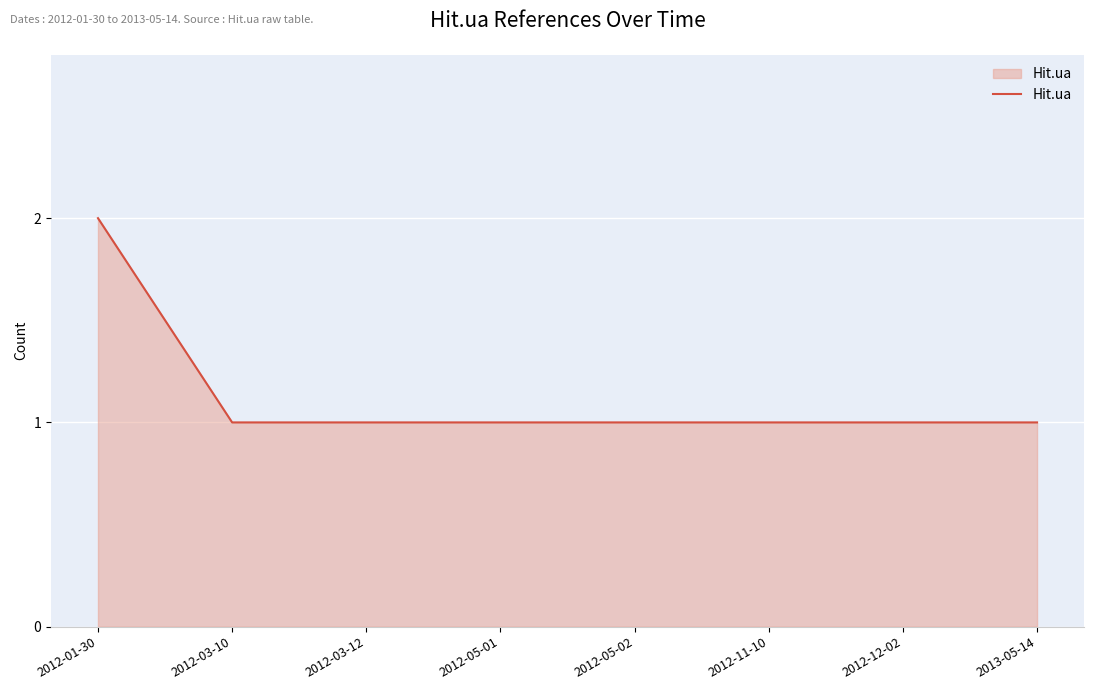

At which category does the chart reach its peak across all series?

2012-01-30